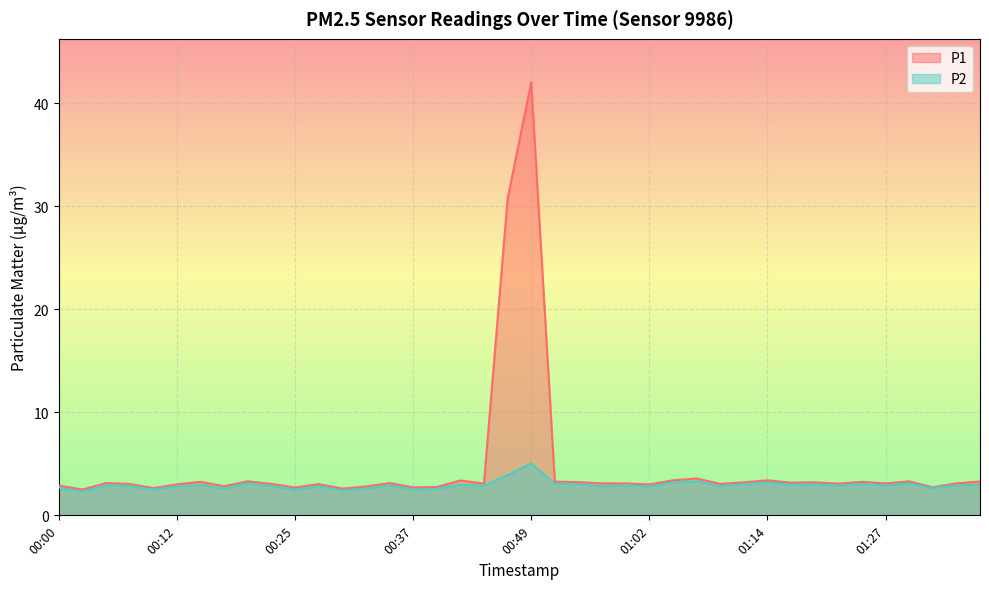

What is the highest value of the P1 series?

42.0